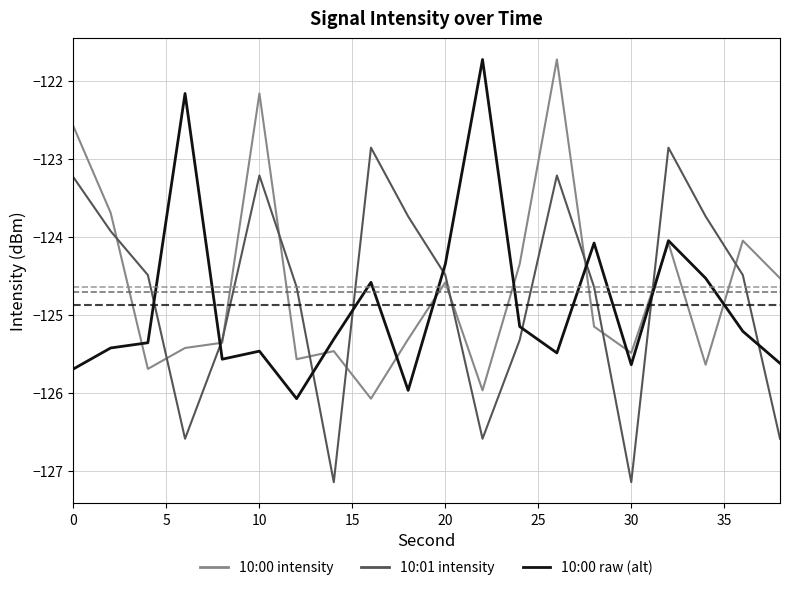

What is the maximum value for 10:01 intensity?

-122.9